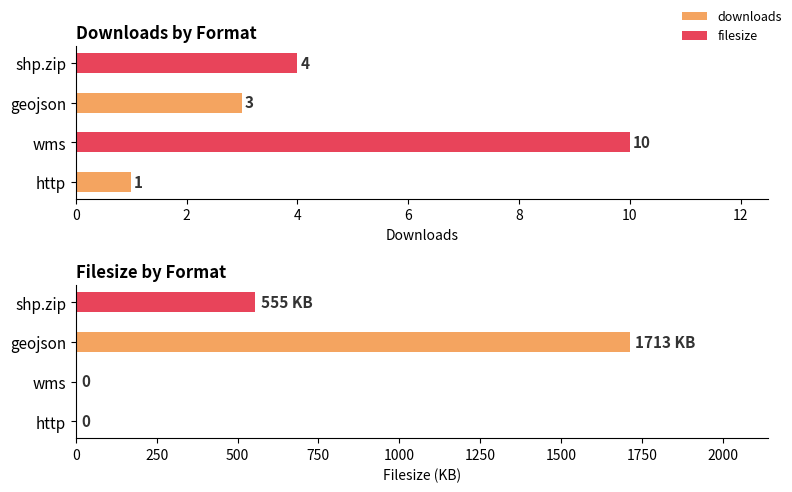

True or false: filesize has a value of 1217841 at geojson.

False